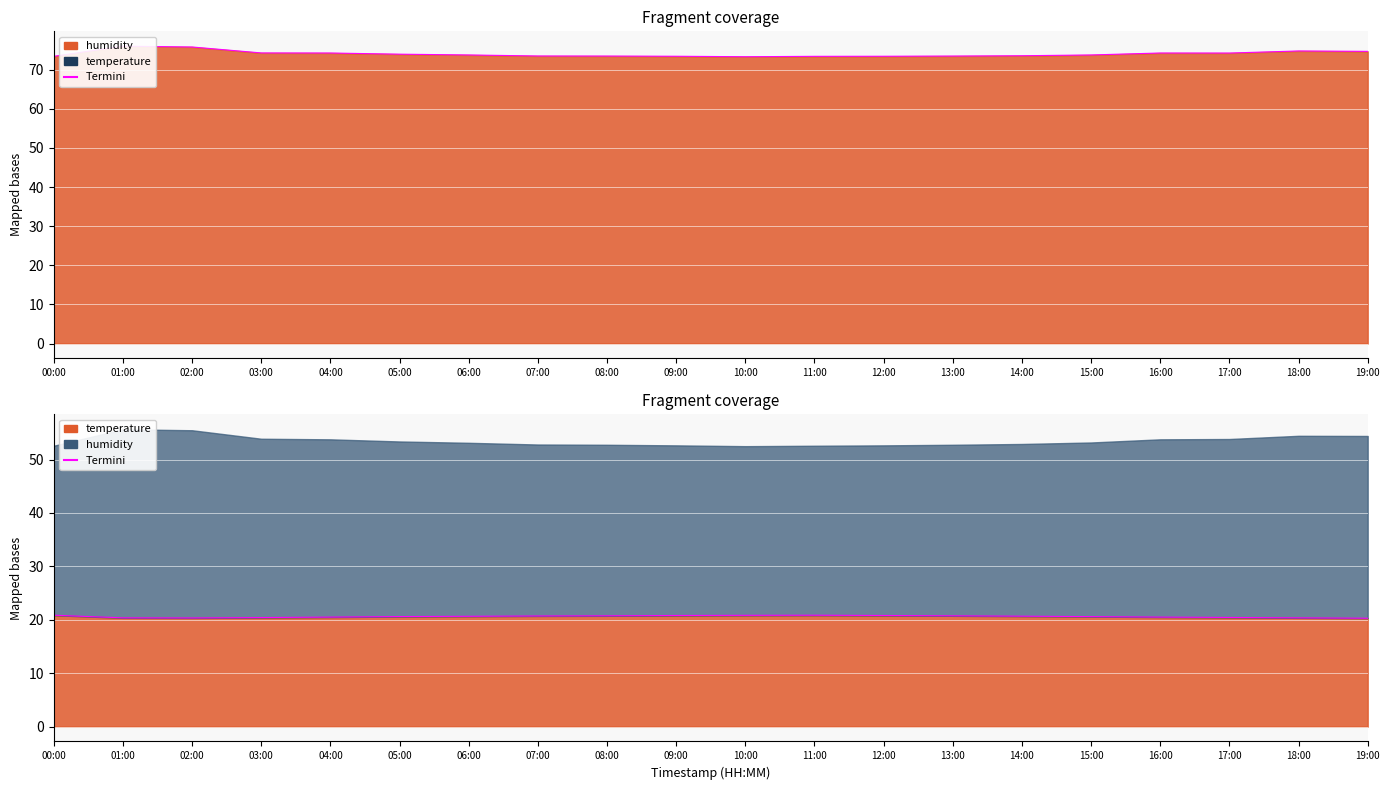

Rank the categories by temperature value from highest to lowest.

14:00, 15:00, 13:00, 16:00, 12:00, 17:00, 11:00, 18:00, 19:00, 10:00, 00:00, 01:00, 09:00, 02:00, 03:00, 04:00, 05:00, 08:00, 06:00, 07:00